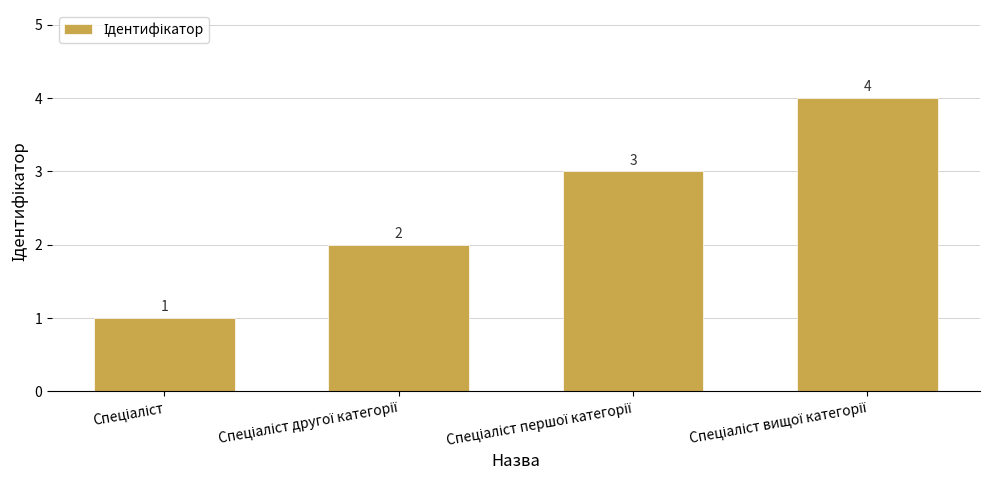

Count the number of data series in this chart.

1